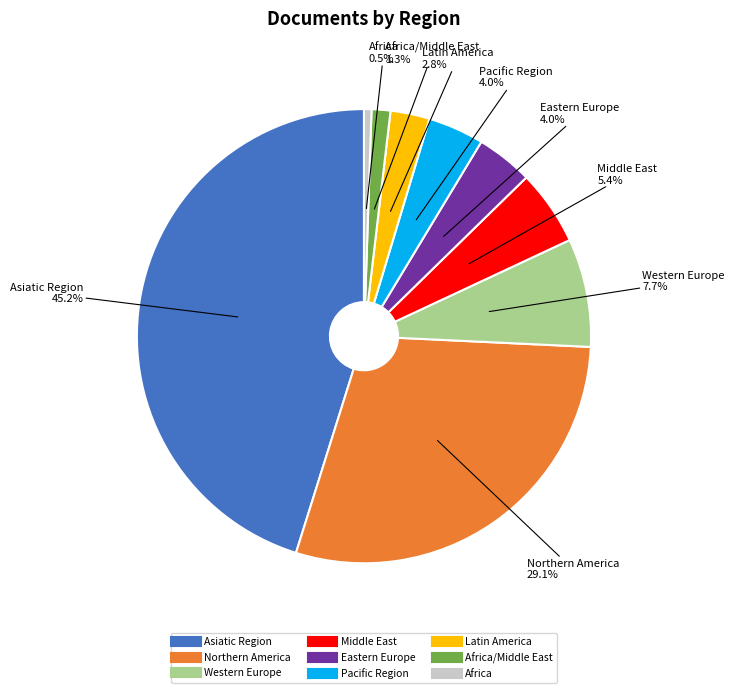

Is there any slice that represents more than half of the pie?

No